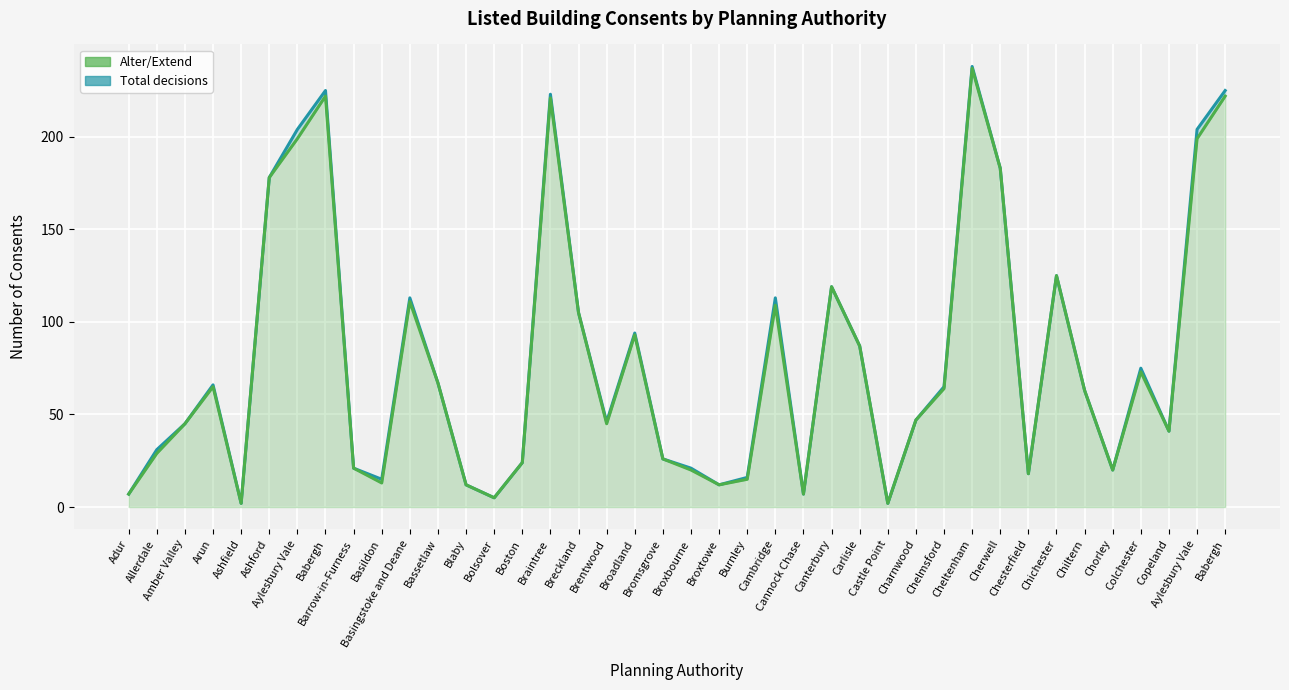

Count the number of data series in this chart.

2